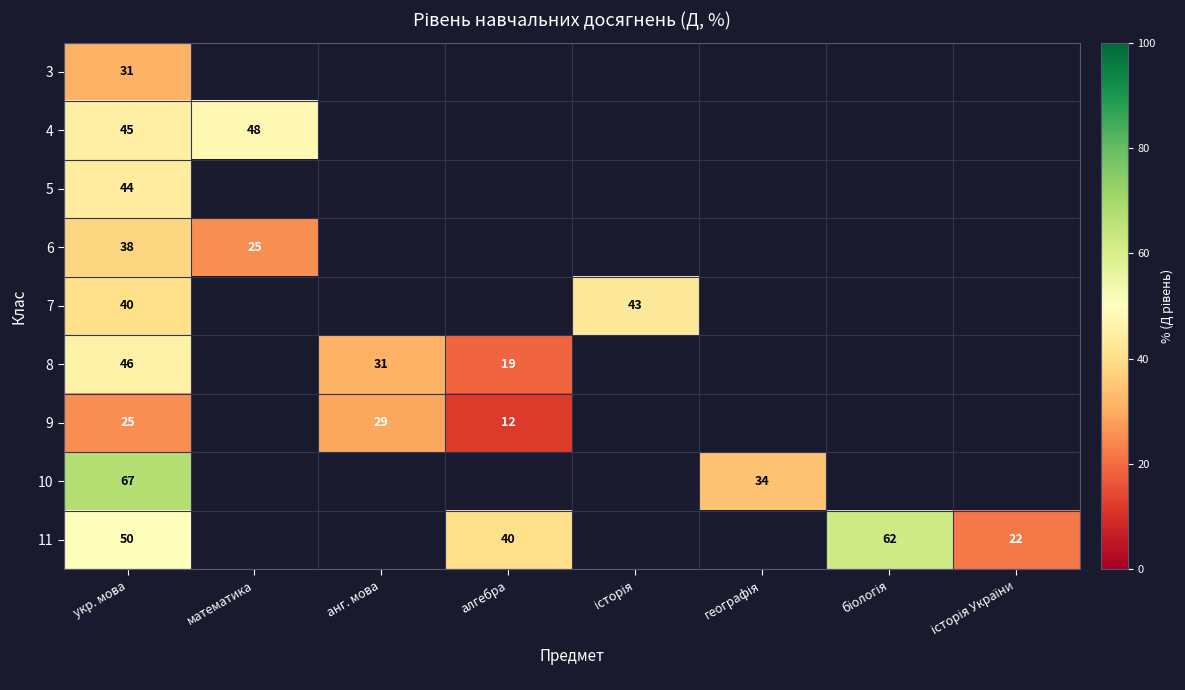

The value of 4 at укр. мова is 67. True or false?

False